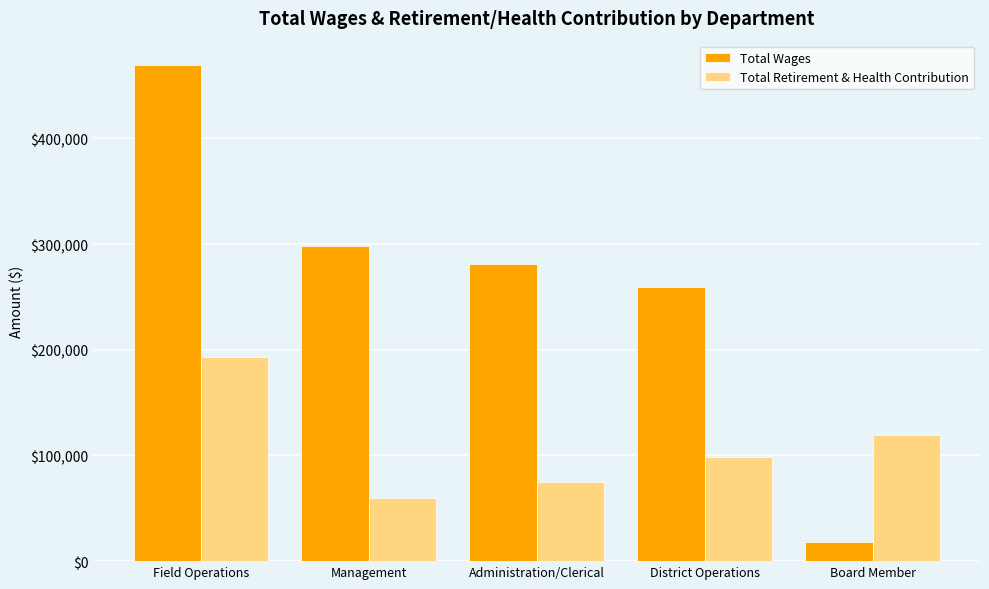

List the labels in order of Total Wages value, smallest first.

Board Member, District Operations, Administration/Clerical, Management, Field Operations